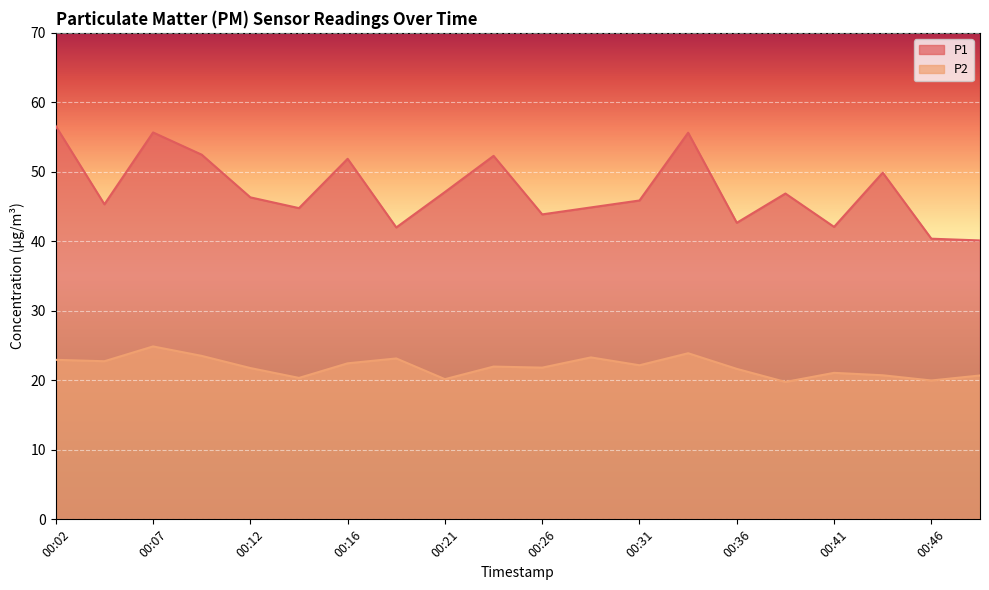

Reading left to right, list all the values displayed in this chart.

P1: 56.6	45.3	55.7	52.5	46.3	44.8	51.9	42.0	47.1	52.3	43.9	44.9	45.9	55.6	42.7	46.9	42.1	49.9	40.4	40.1
P2: 22.9	22.8	24.9	23.5	21.8	20.4	22.4	23.1	20.2	22.0	21.8	23.3	22.2	23.9	21.6	19.8	21.1	20.7	20.0	20.7